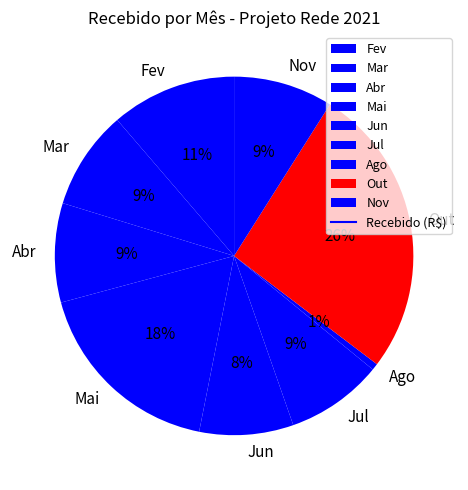

To the nearest percent, what is the combined percentage of Jun and Mar?

17%